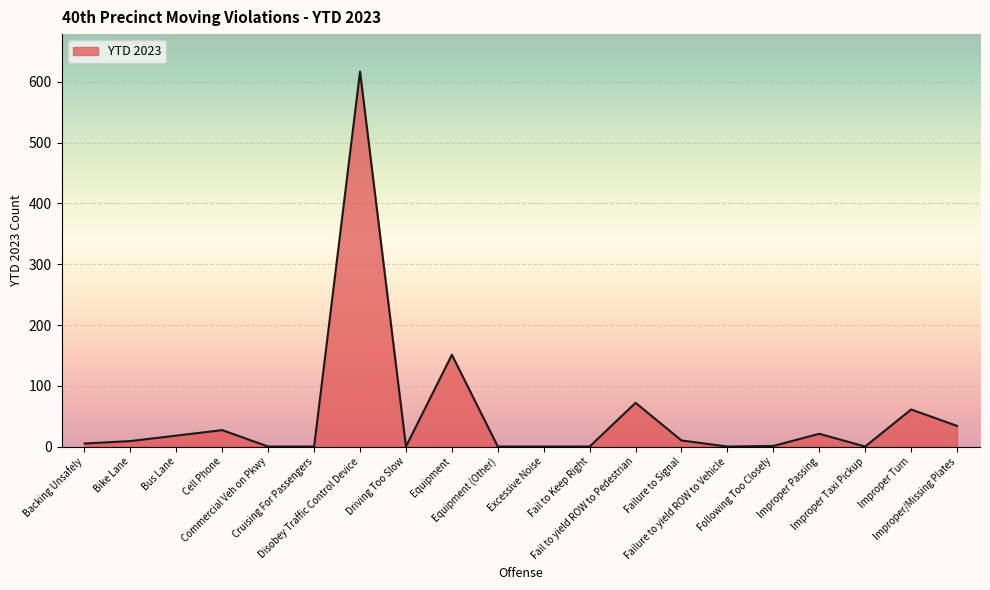

What is the difference between the maximum and minimum values?

617